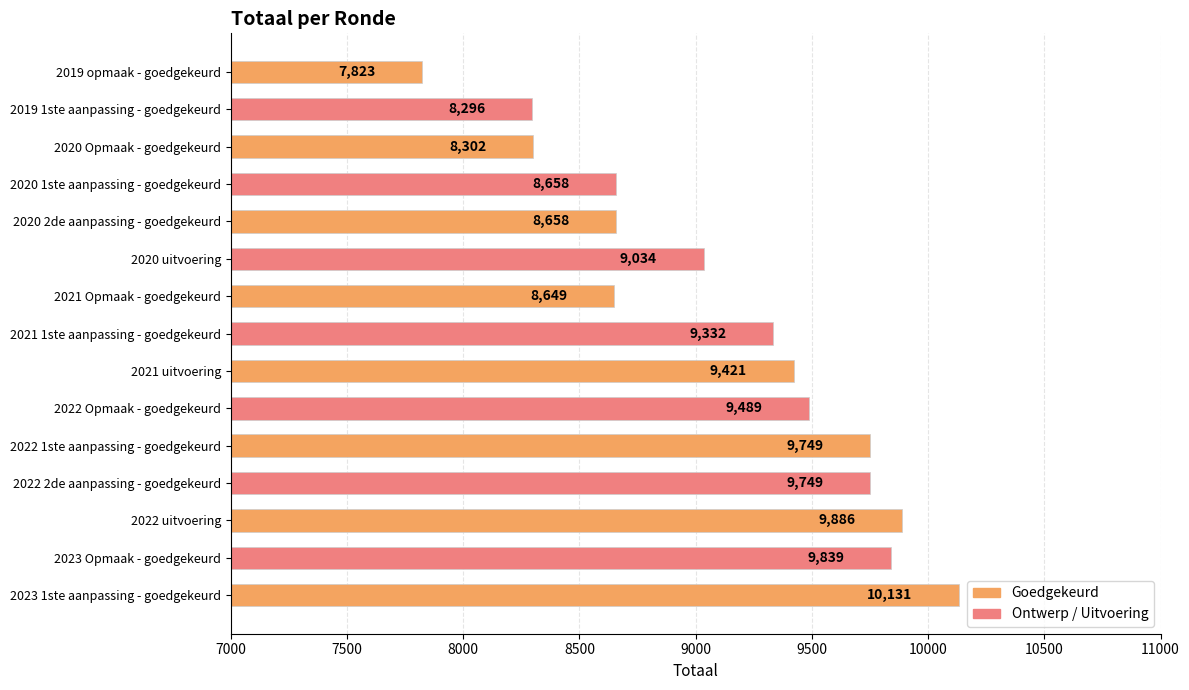

Are the bars horizontal?

Yes